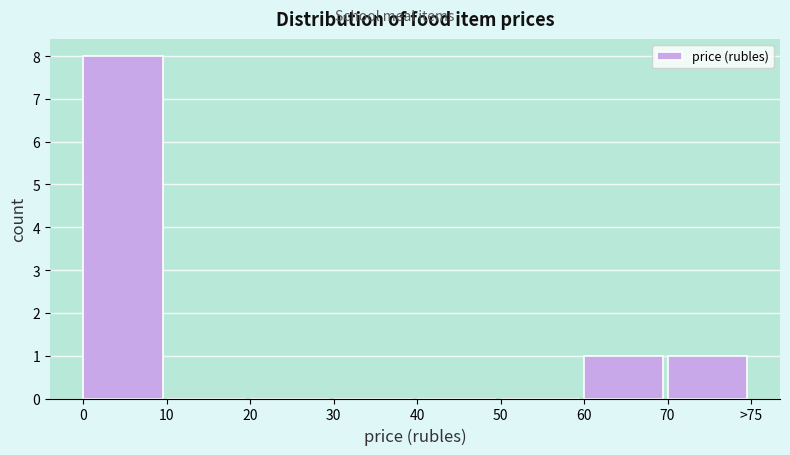

Reading left to right, extract all data points from this chart.

0=8	10=0	20=0	30=0	40=0	50=0	60=1	70=1